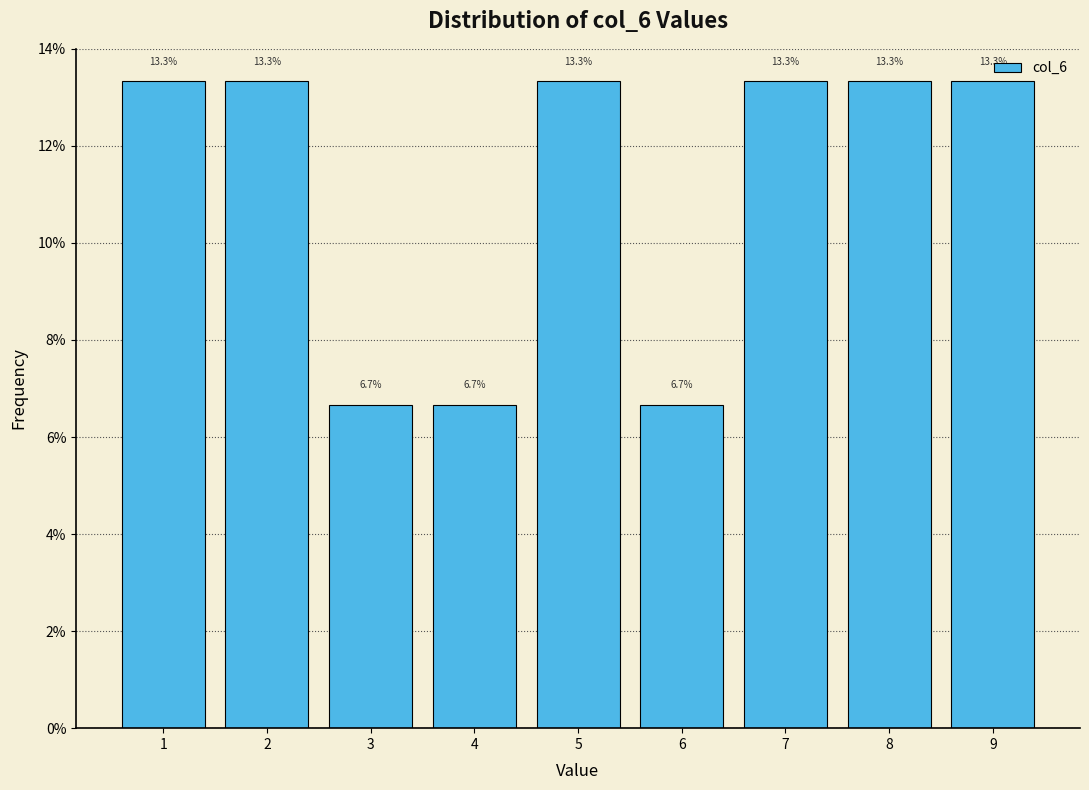

Reading left to right, list every bar in this chart as the range it spans on the x-axis followed by its height.

0.5 to 1.5: 13.3
1.5 to 2.5: 13.3
2.5 to 3.5: 6.7
3.5 to 4.5: 6.7
4.5 to 5.5: 13.3
5.5 to 6.5: 6.7
6.5 to 7.5: 13.3
7.5 to 8.5: 13.3
8.5 to 9.5: 13.3